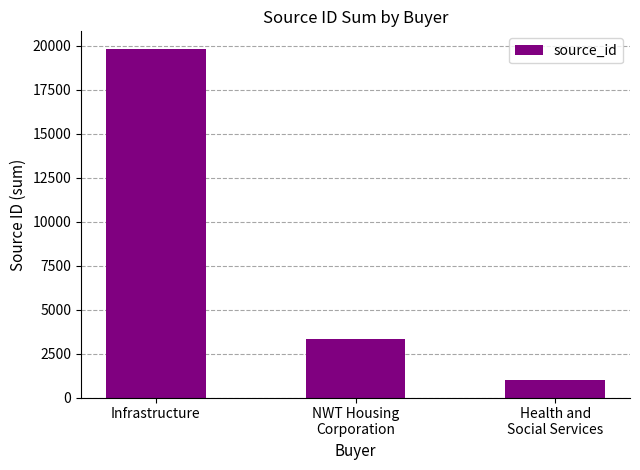

The chart shows a value of 1771 at Health and
Social Services. True or false?

False